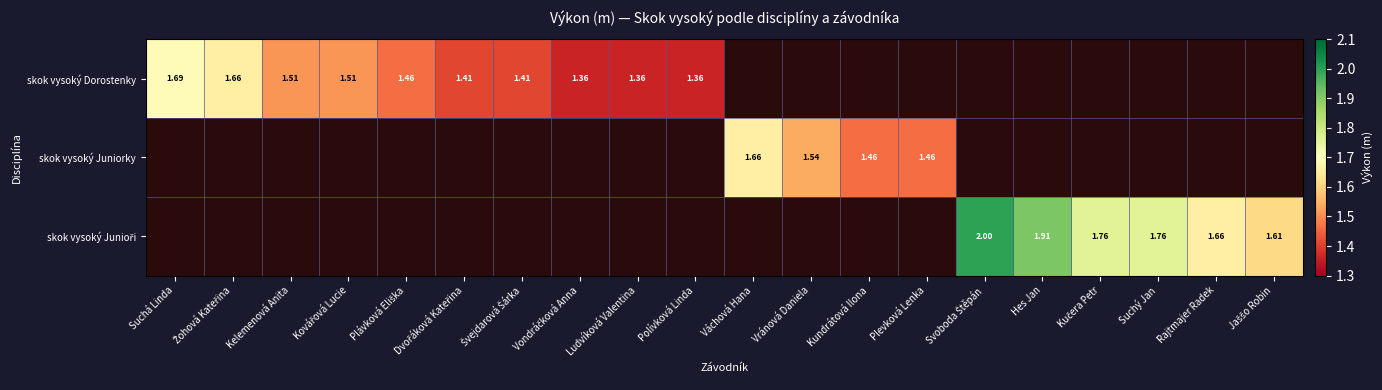

Rank the categories by skok vysoký Juniorky value from highest to lowest.

Suchá Linda, Žohová Kateřina, Kelemenová Anita, Kovářová Lucie, Plávková Eliška, Dvořáková Kateřina, Švejdarová Šárka, Vondráčková Anna, Ludvíková Valentina, Polívková Linda, Váchová Hana, Vránová Daniela, Kundrátová Ilona, Plevková Lenka, Svoboda Štěpán, Hes Jan, Kučera Petr, Suchý Jan, Rajtmajer Radek, Jaššo Robin